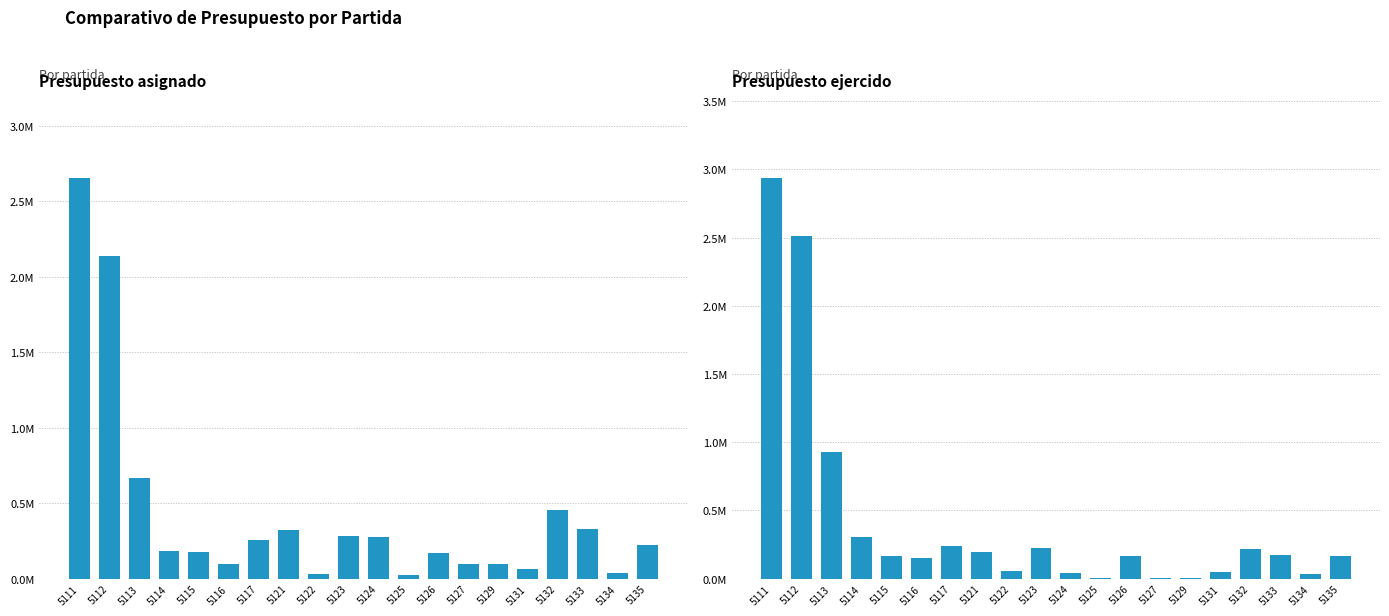

Is it true that Presupuesto asignado equals 991331.5 at 5111?

False